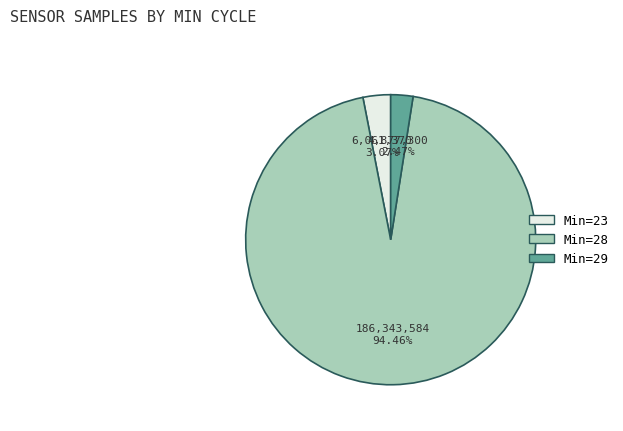

What is the majority slice?

Min=28